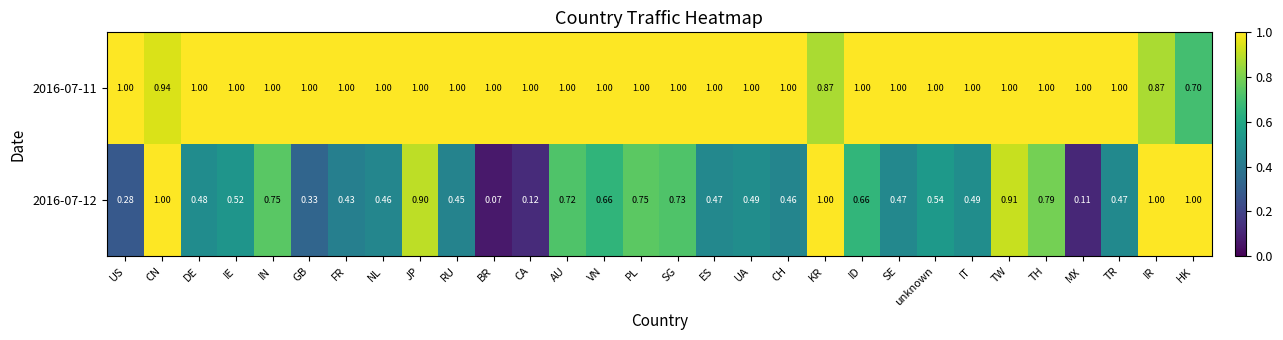

Which series has the largest total across all categories?

2016-07-11